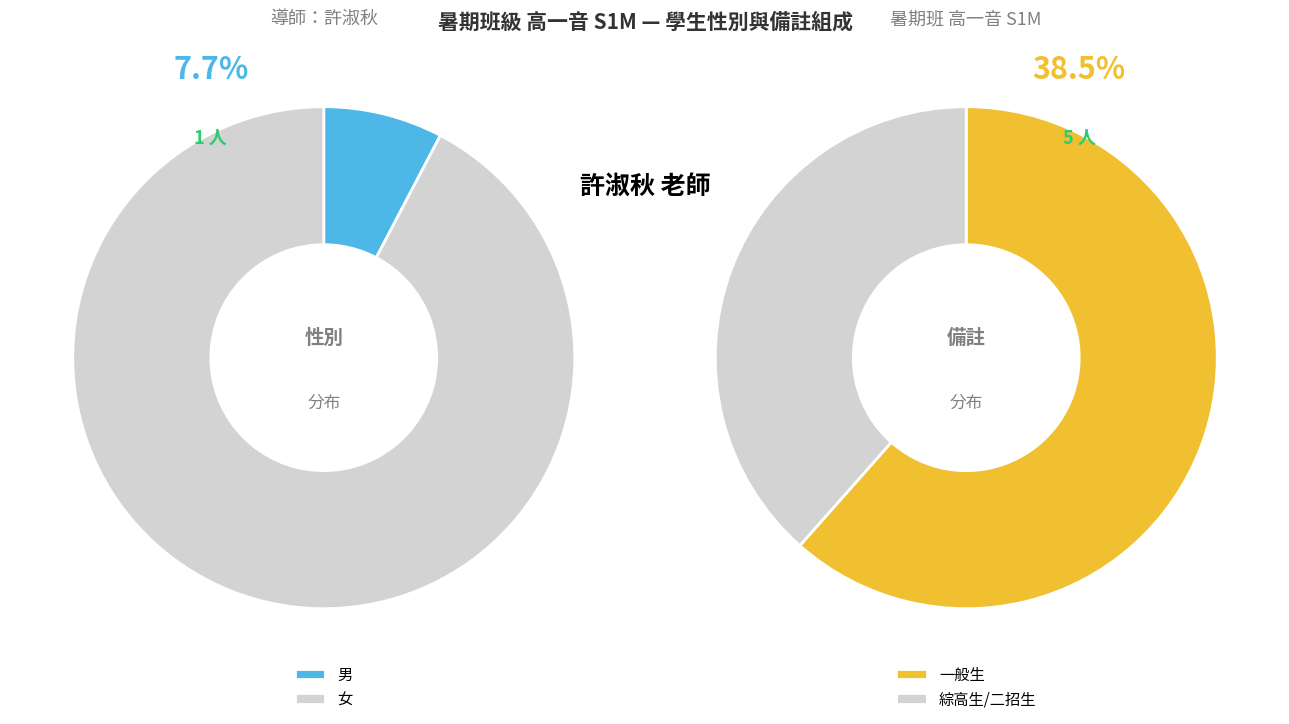

What percentage is the 男 slice, to the nearest percent?

8%